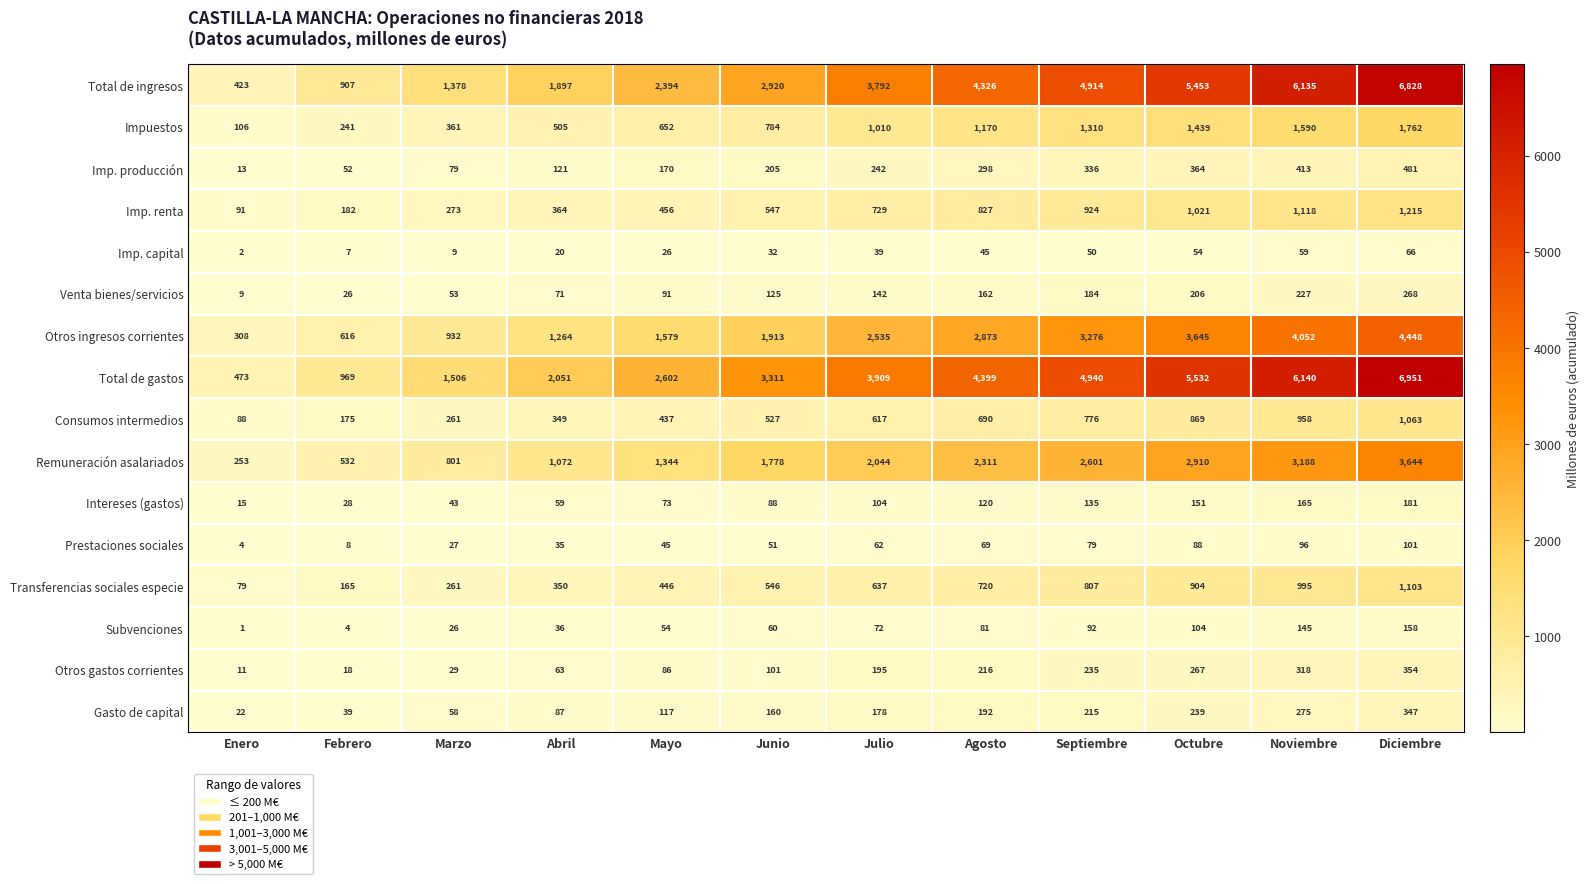

Which category has the lowest value in the Imp. producción series?

Enero